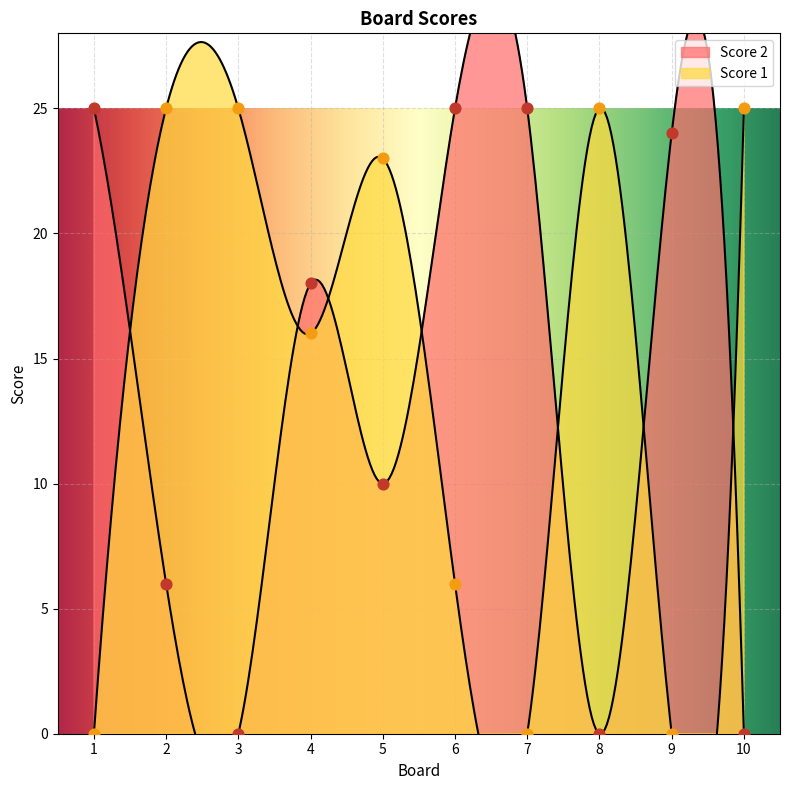

Which series has the largest total across all categories?

Score 1